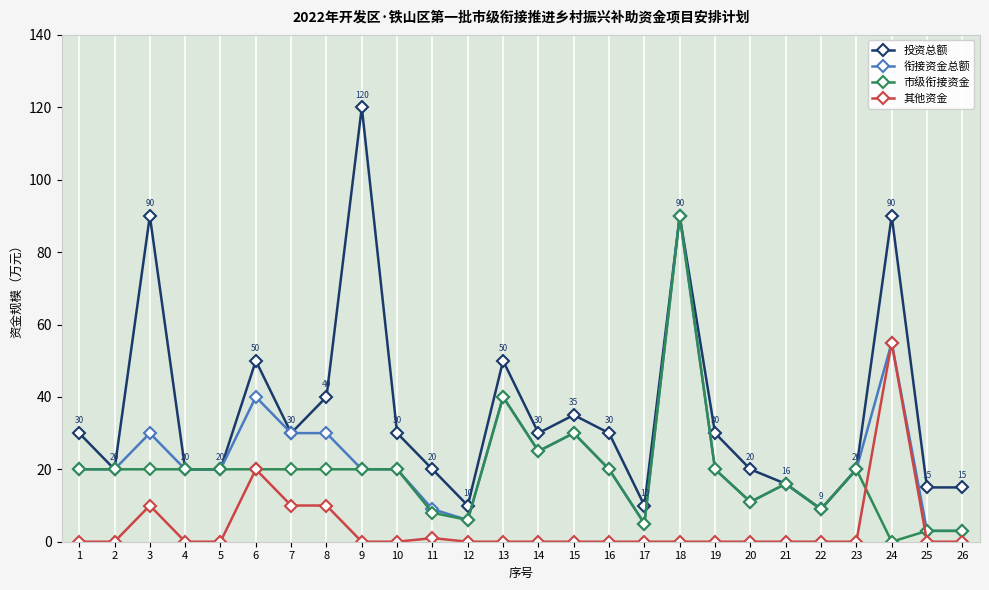

True or false: 投资总额 has a value of 9 at 20.

False